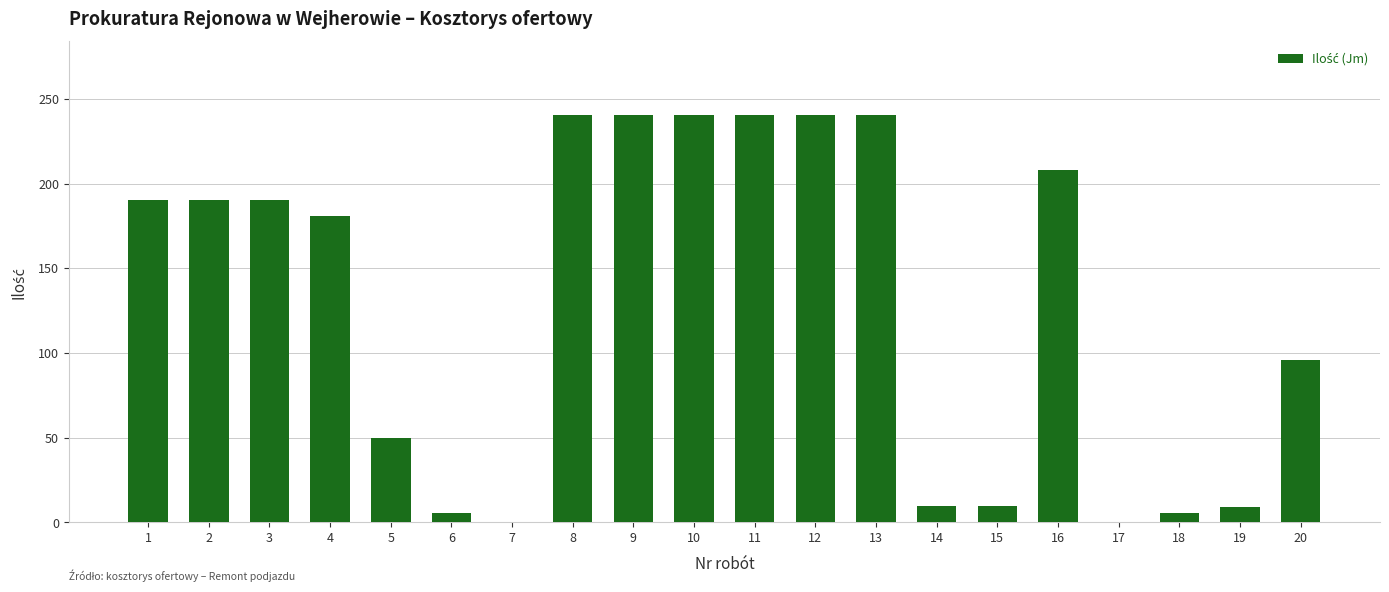

What is the change in value from 1 to 11?

+50.0